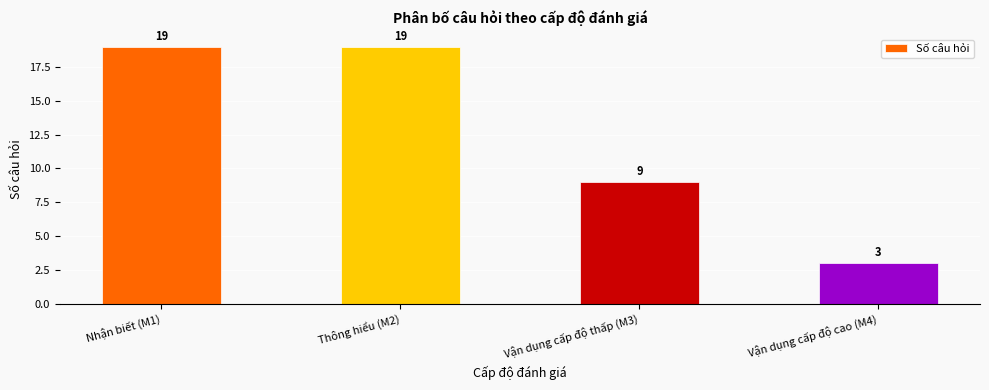

True or false: the data shows 19 at Thông hiểu (M2).

True